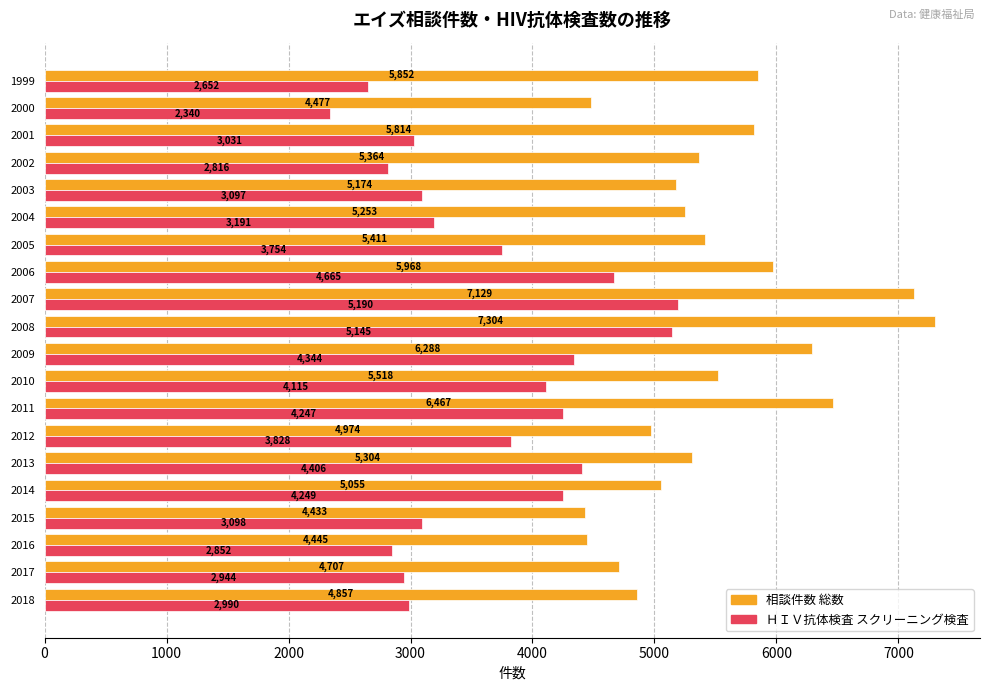

What is the difference between the second highest and second lowest values in the ＨＩＶ抗体検査 スクリーニング検査 series?

2493